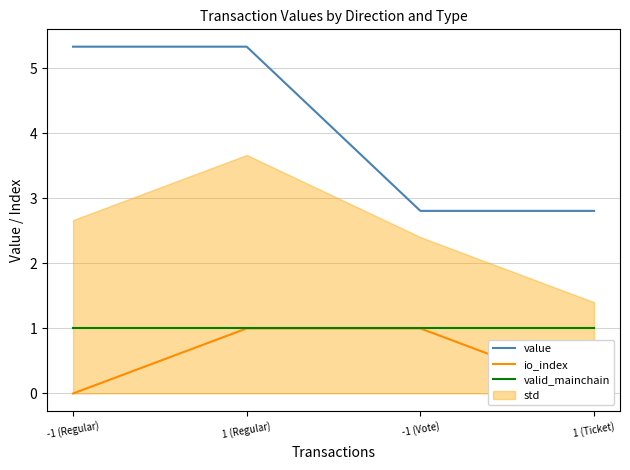

What is the label of the 1st point from the right?

1 (Ticket)